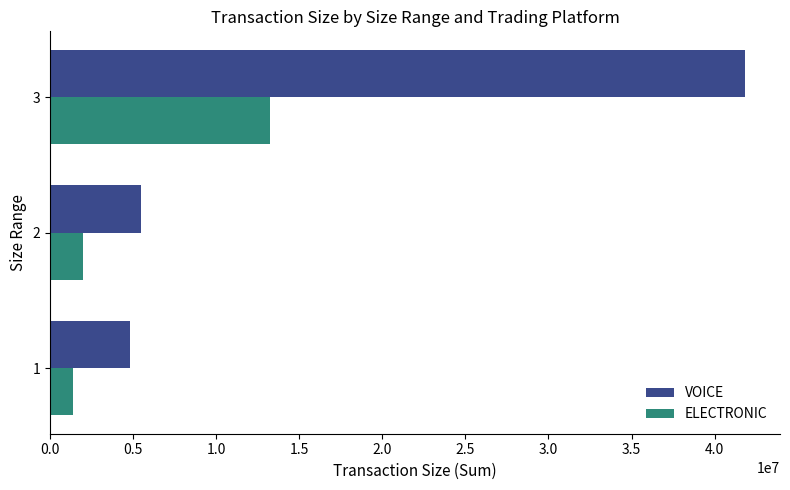

Where is ELECTRONIC nearest to the value 7313810?

2